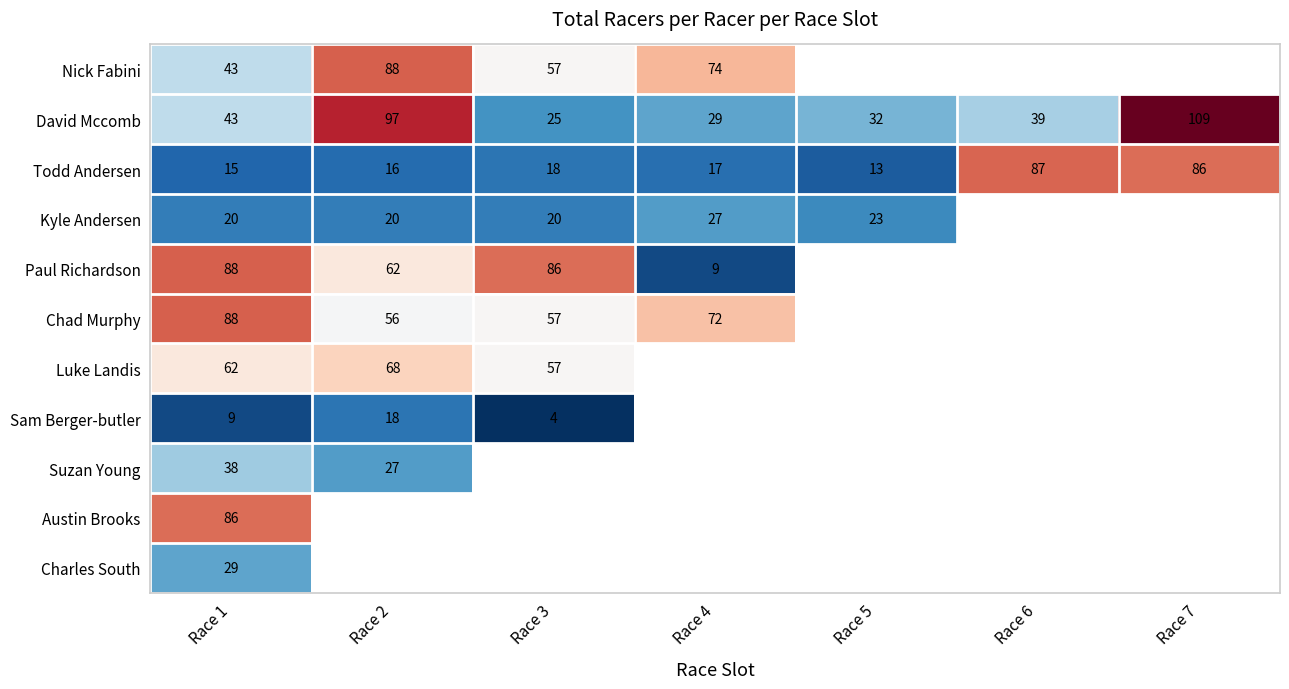

What is the spread (max minus min) of values at Race 1?

79